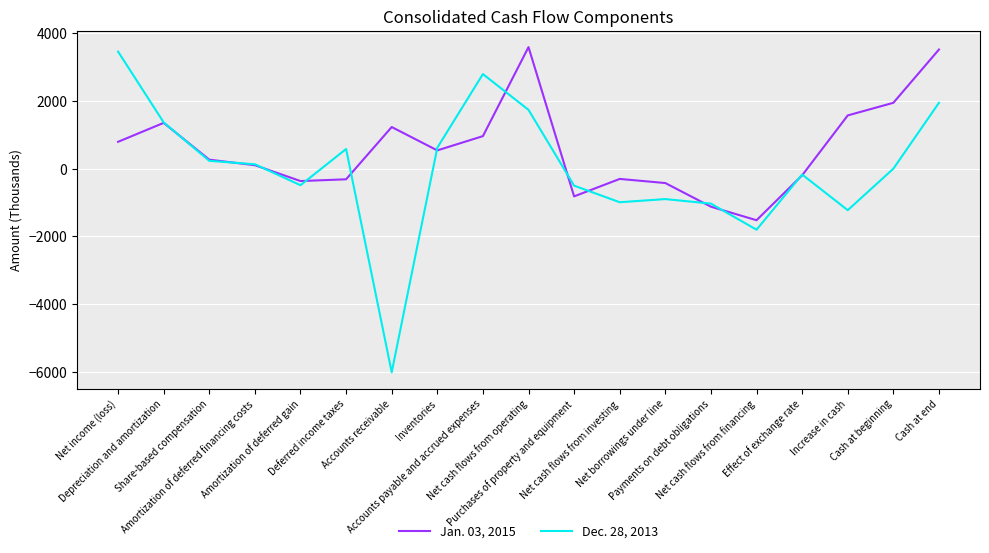

Read the Jan. 03, 2015 value at Net income (loss), to the nearest 10.

800